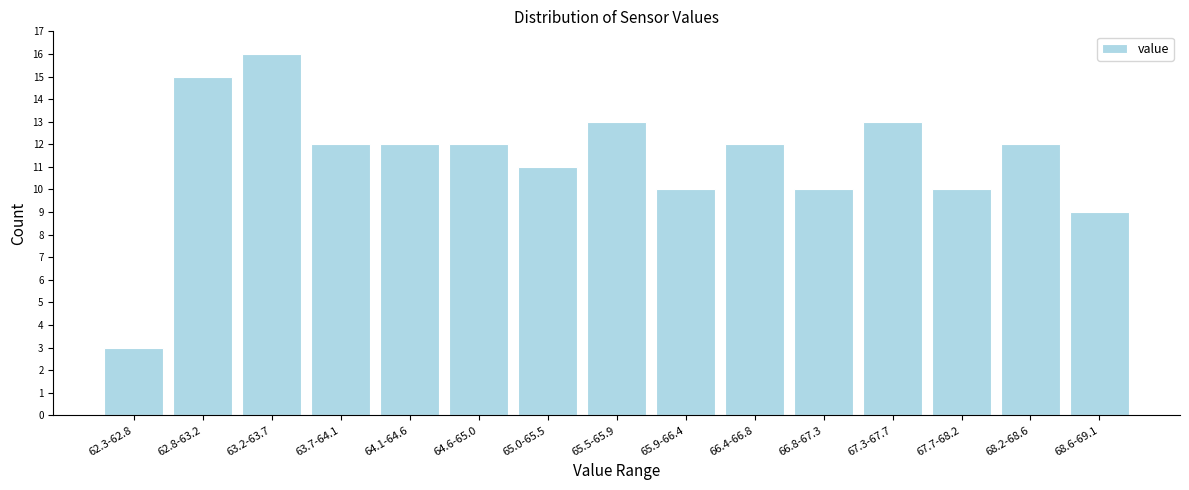

Reading left to right, extract all data points from this chart.

62.3-62.8=3	62.8-63.2=15	63.2-63.7=16	63.7-64.1=12	64.1-64.6=12	64.6-65.0=12	65.0-65.5=11	65.5-65.9=13	65.9-66.4=10	66.4-66.8=12	66.8-67.3=10	67.3-67.7=13	67.7-68.2=10	68.2-68.6=12	68.6-69.1=9